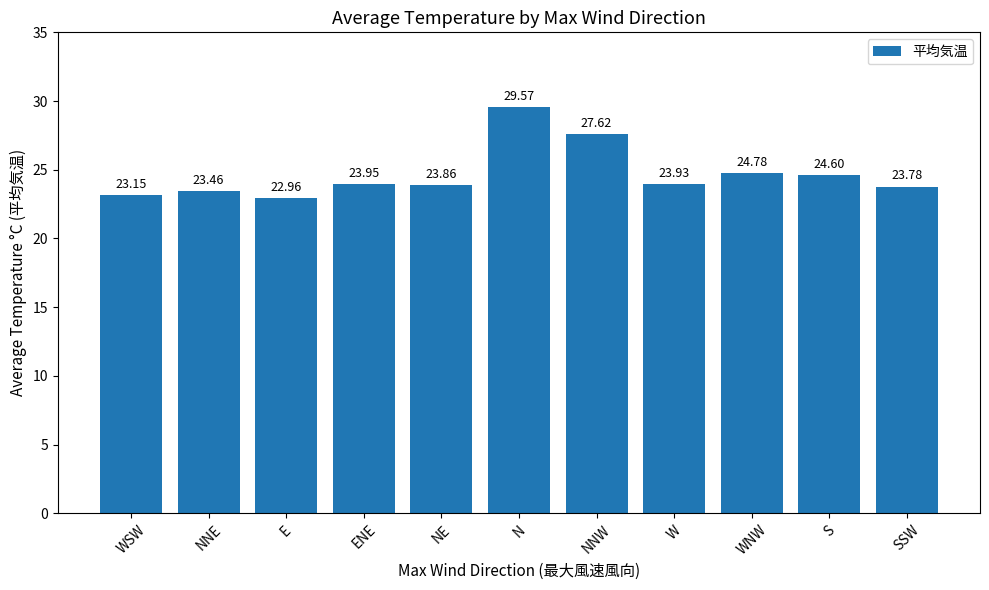

The chart shows a value of 23.9 at ENE. True or false?

True